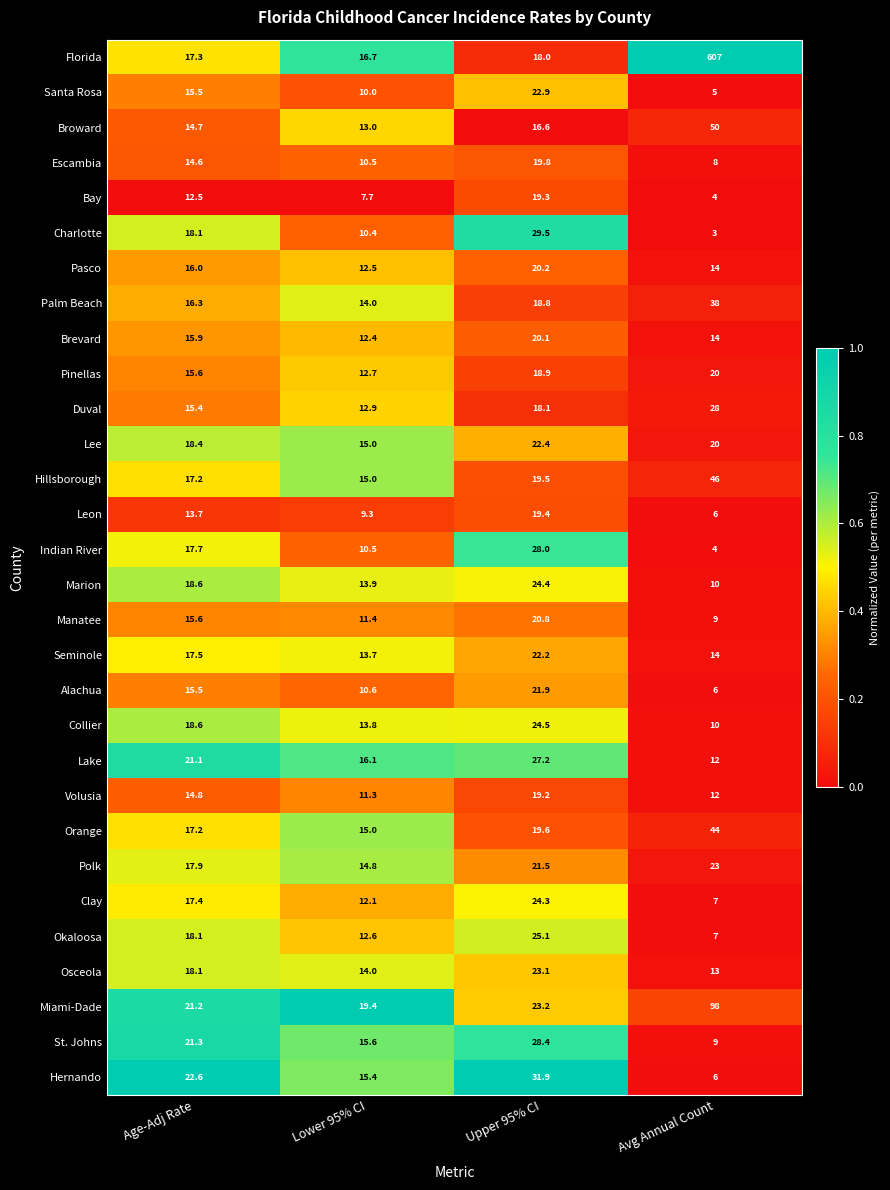

True or false: Escambia has a value of 9.8 at Upper 95% CI.

False